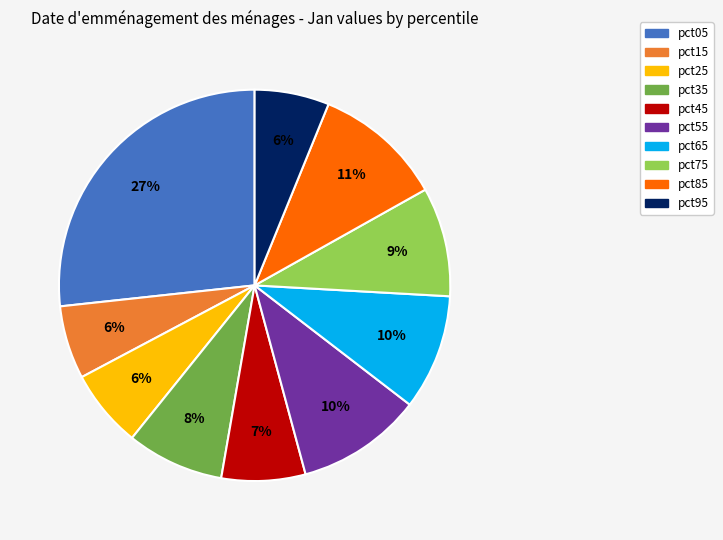

Does pct75 account for over 50% of the chart?

No